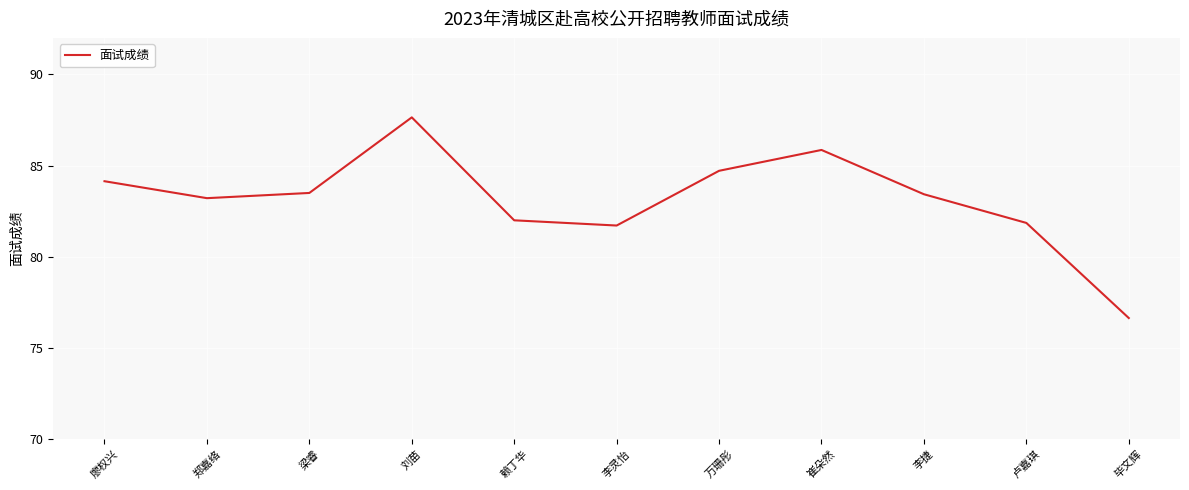

The chart shows a value of 149.7 at 万珊彤. True or false?

False